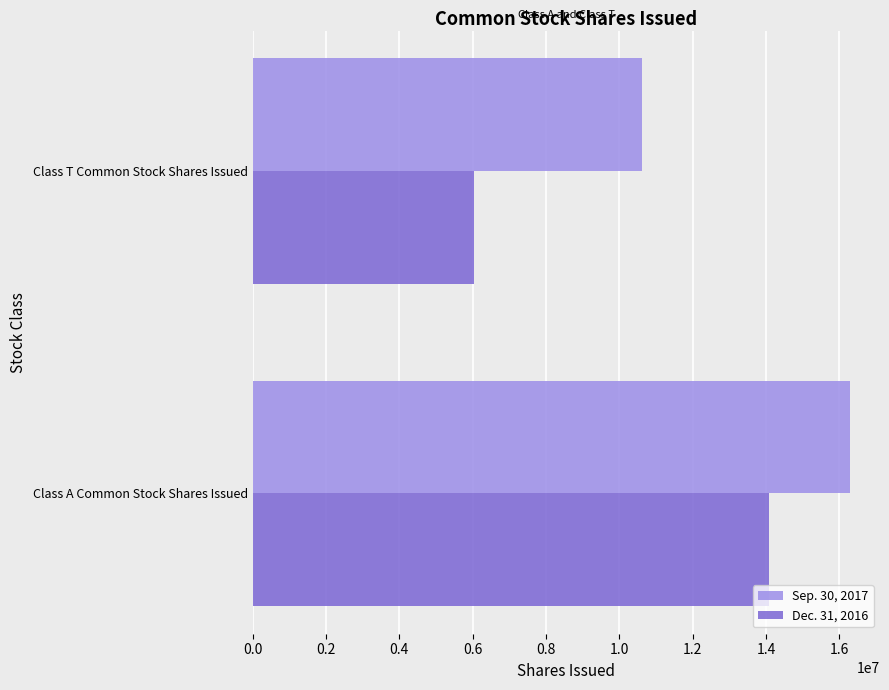

Which series has the widest spread of values?

Dec. 31, 2016